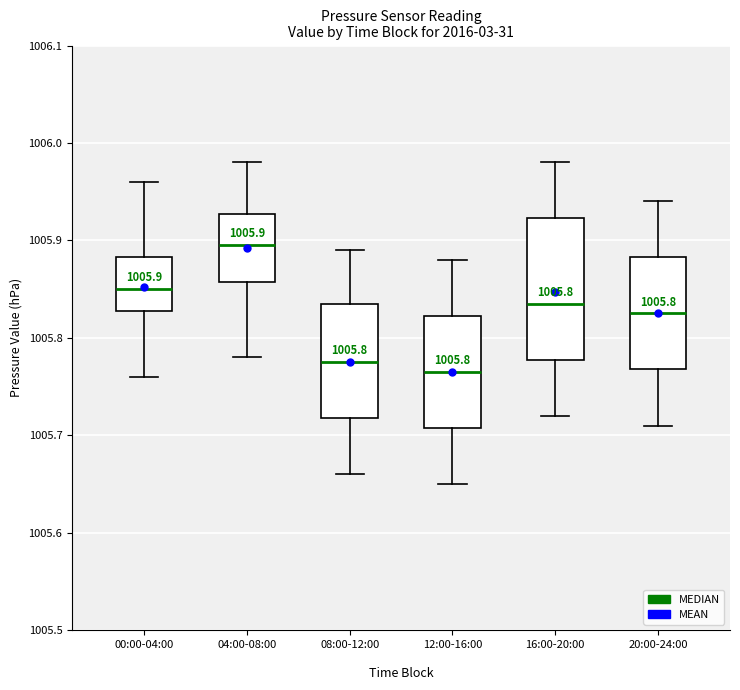

Comparing the boxes themselves (not the whiskers), which one is the tallest?

16:00-20:00